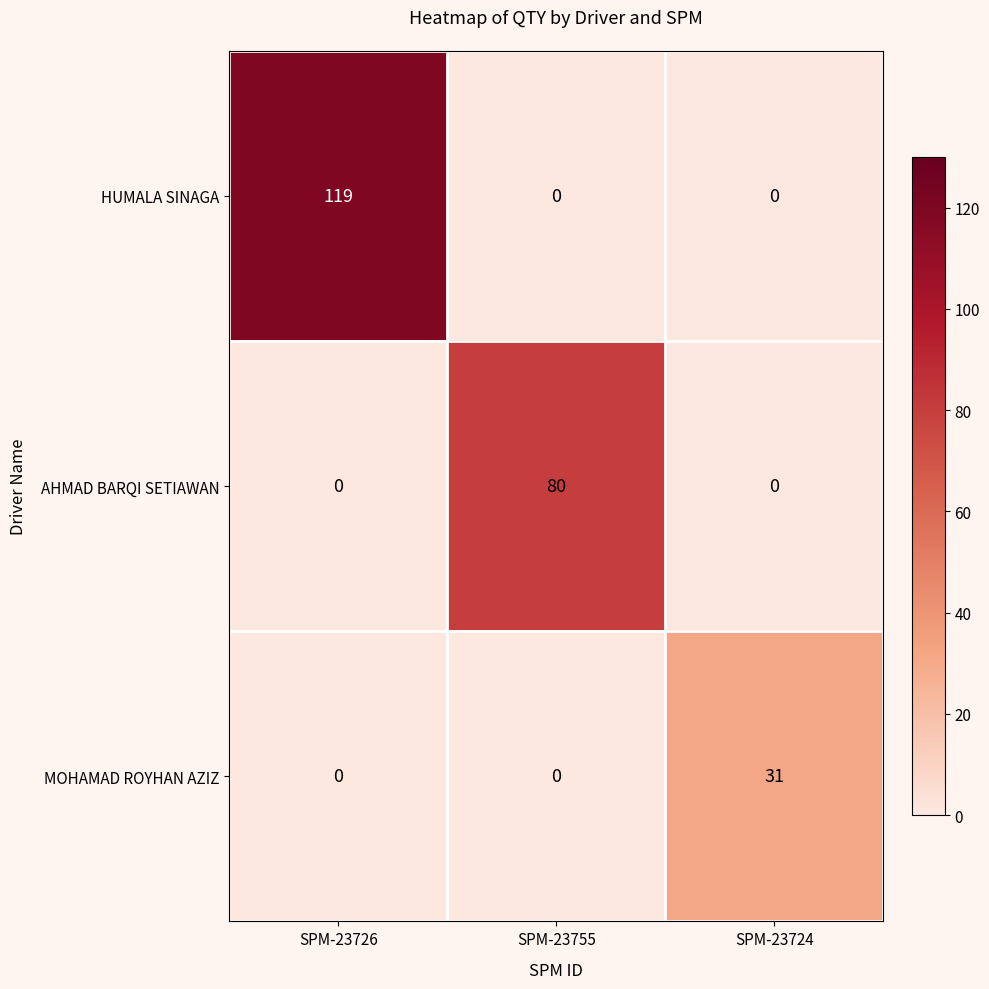

What is the average value of the AHMAD BARQI SETIAWAN series?

27